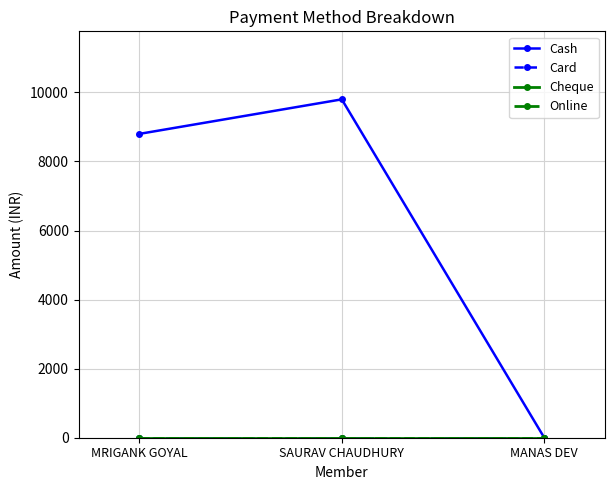

Reading left to right, extract all data points from this chart.

Cash: MRIGANK GOYAL=8799	SAURAV CHAUDHURY=9799	MANAS DEV=0
Card: MRIGANK GOYAL=0	SAURAV CHAUDHURY=0	MANAS DEV=0
Cheque: MRIGANK GOYAL=0	SAURAV CHAUDHURY=0	MANAS DEV=0
Online: MRIGANK GOYAL=0	SAURAV CHAUDHURY=0	MANAS DEV=0